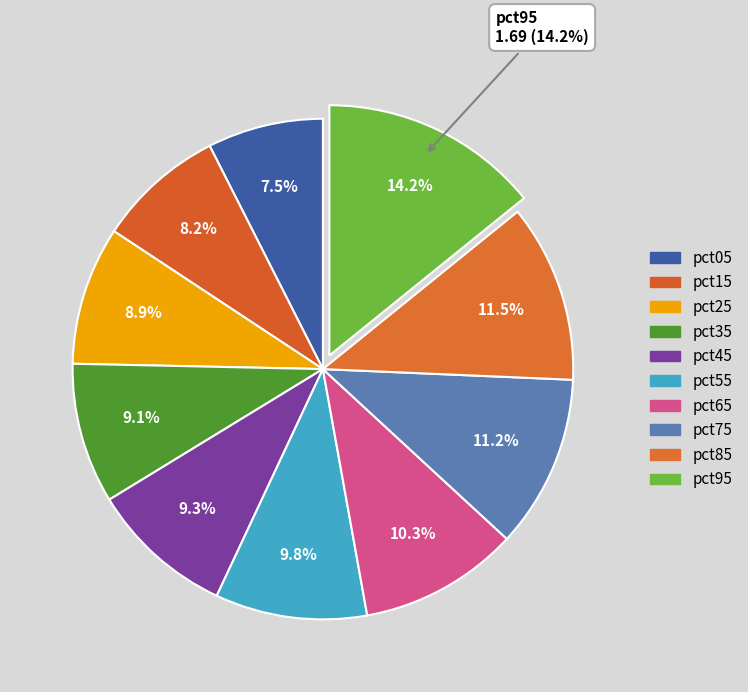

Which has a higher value, pct35 or pct15?

pct35